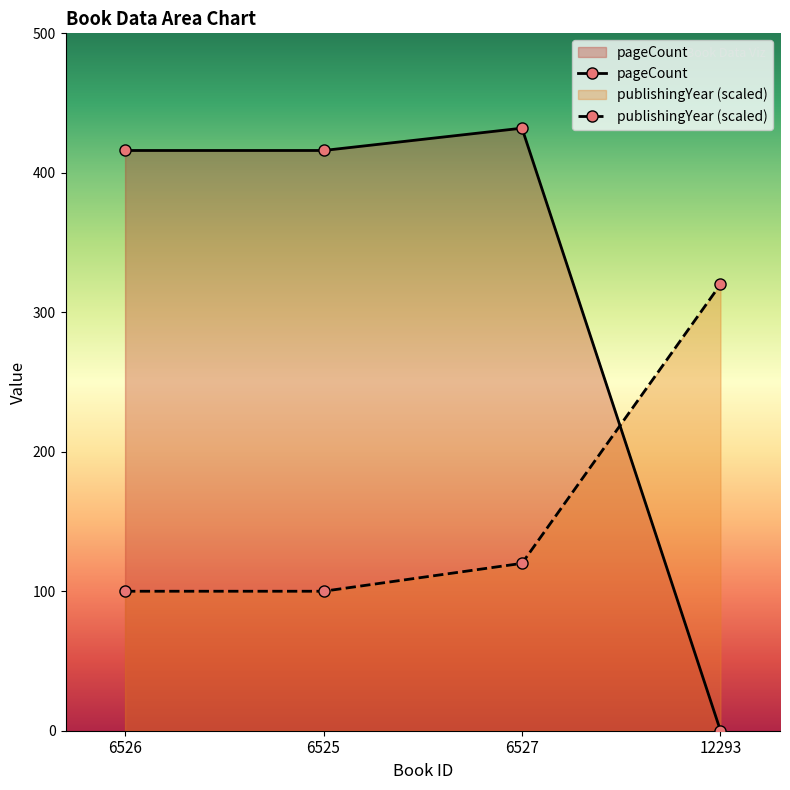

How many data points in pageCount are less than 416?

1